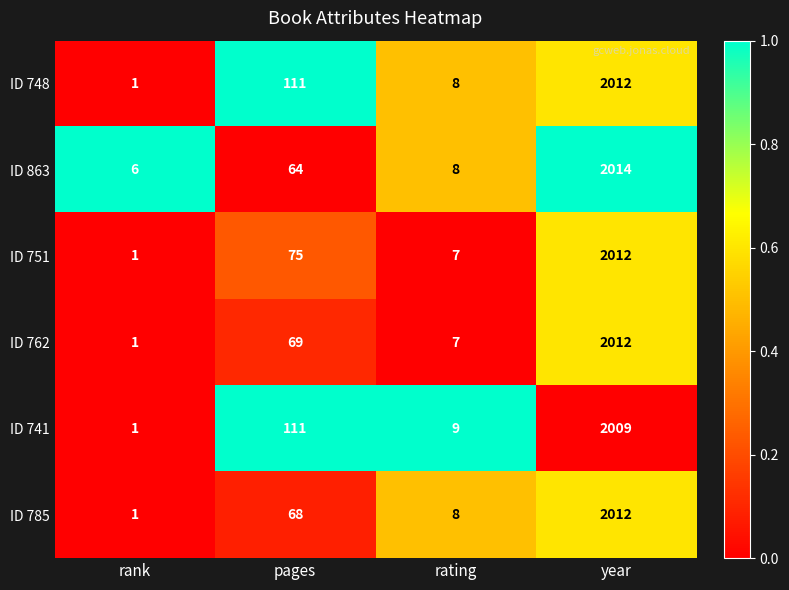

Reading left to right, extract all data points from this chart.

ID 748: 1	111	8	2012
ID 863: 6	64	8	2014
ID 751: 1	75	7	2012
ID 762: 1	69	7	2012
ID 741: 1	111	9	2009
ID 785: 1	68	8	2012